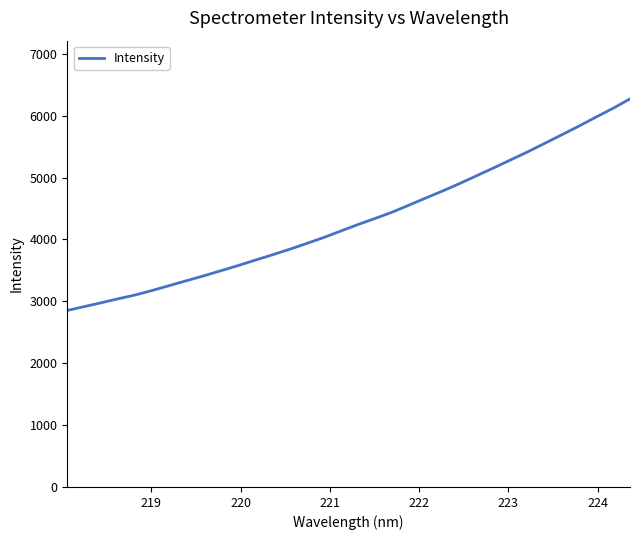

How many categories are shown in the chart?

34